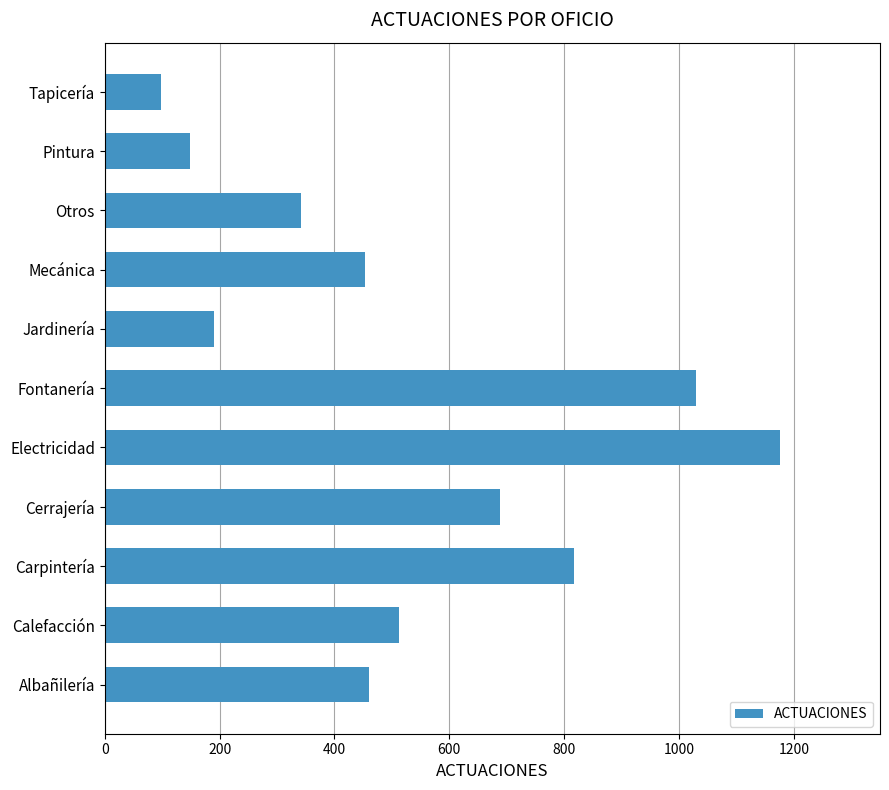

What is the minimum value shown in the chart?

98